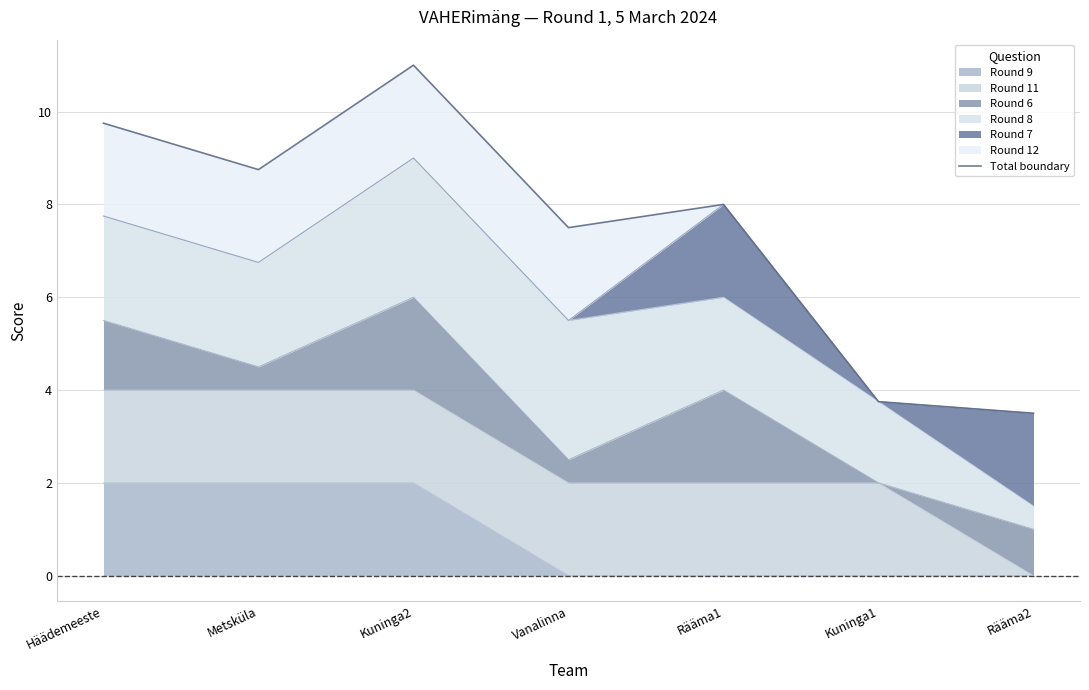

Which label corresponds to the largest value in the chart?

Kuninga2